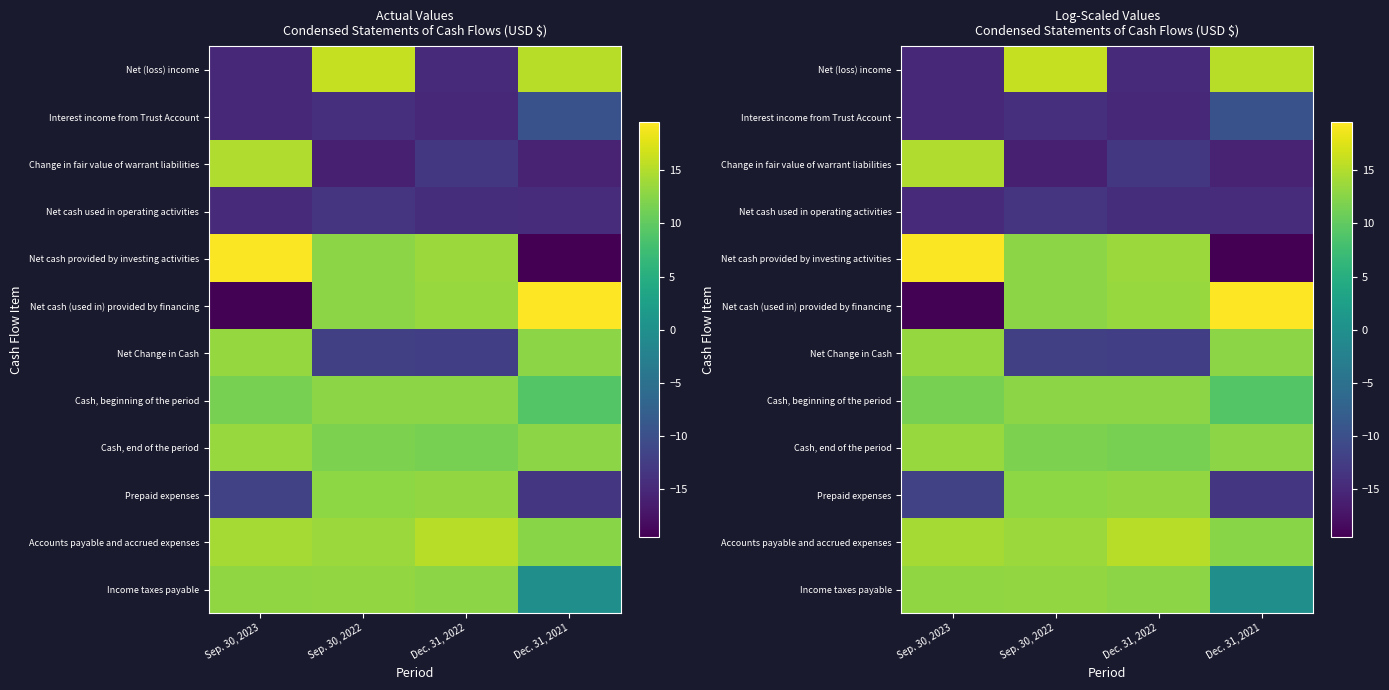

What is the sum of the Prepaid expenses values at Sep. 30, 2023 and Sep. 30, 2022?

0.8